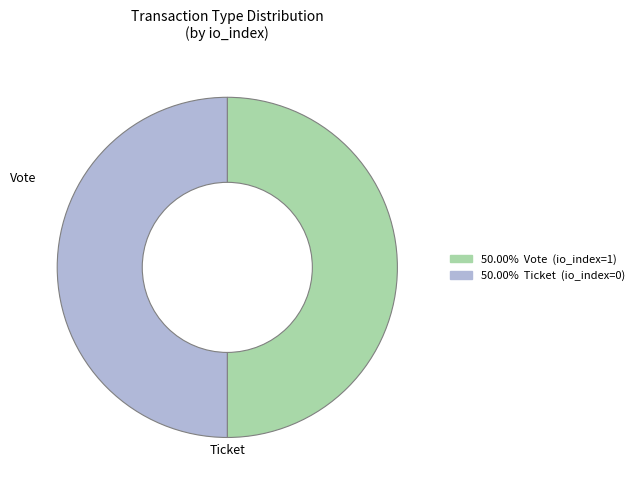

Which category has the biggest portion of the pie?

Vote (io_index=1)